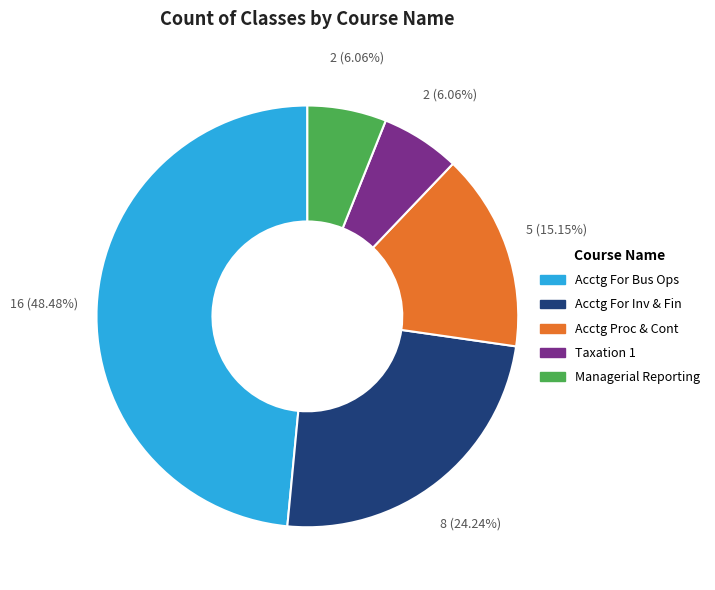

What is the ratio of the value at Acctg For Inv & Fin to the value at Acctg Proc & Cont?

1.6